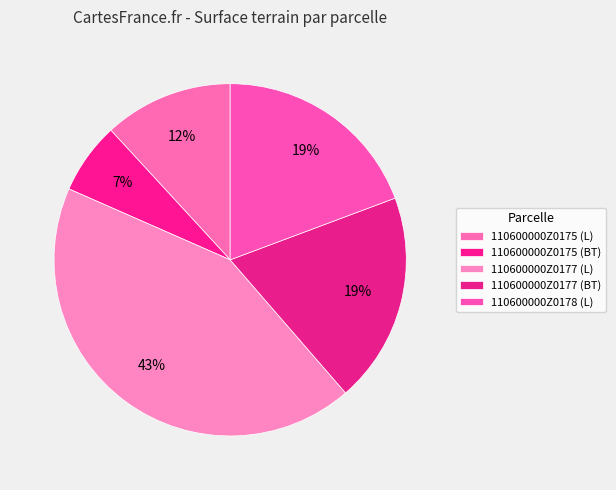

How many segments does this pie chart have?

5